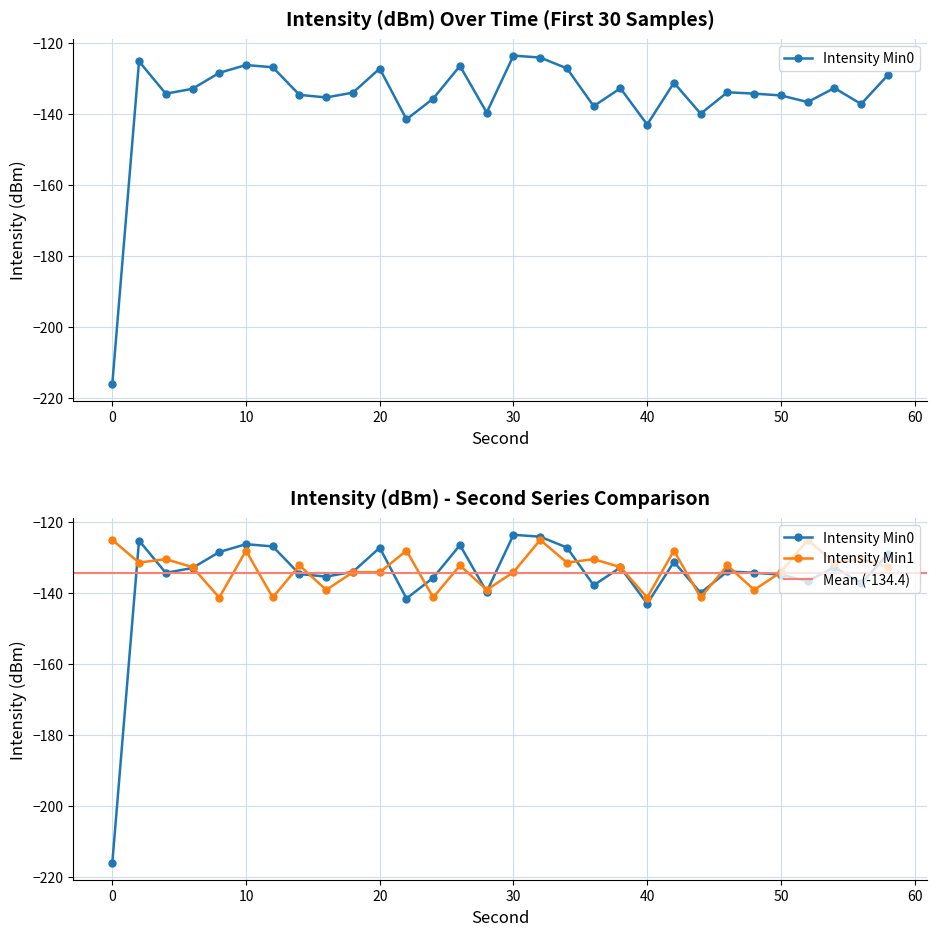

At which category does the data reach its first local peak?

2